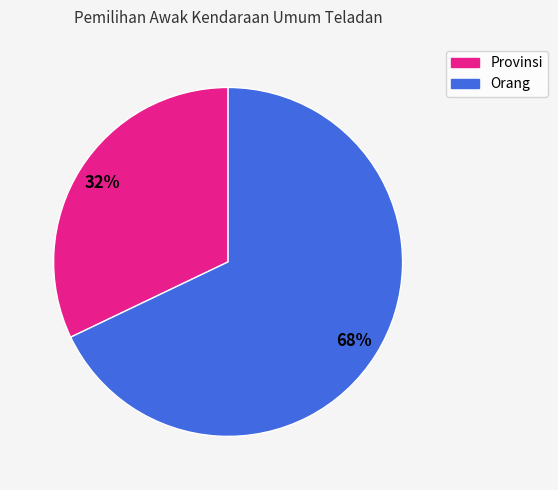

Combined, do Orang and Provinsi account for over 50%?

Yes